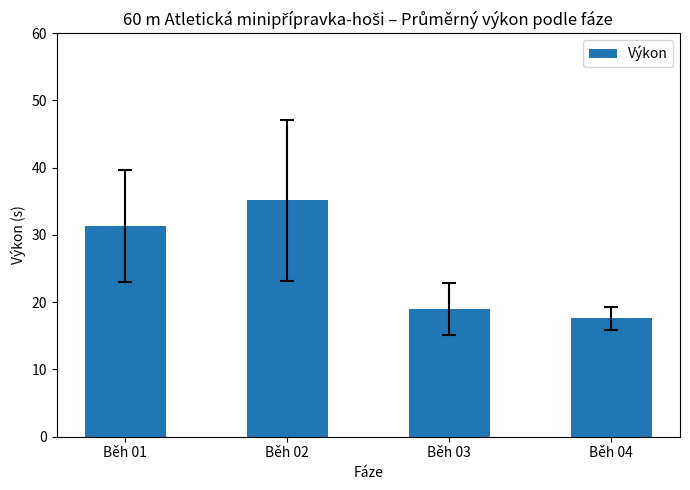

Reading left to right, what are all the values shown in this chart?

Běh 01=31.3	Běh 02=35.2	Běh 03=19.0	Běh 04=17.6